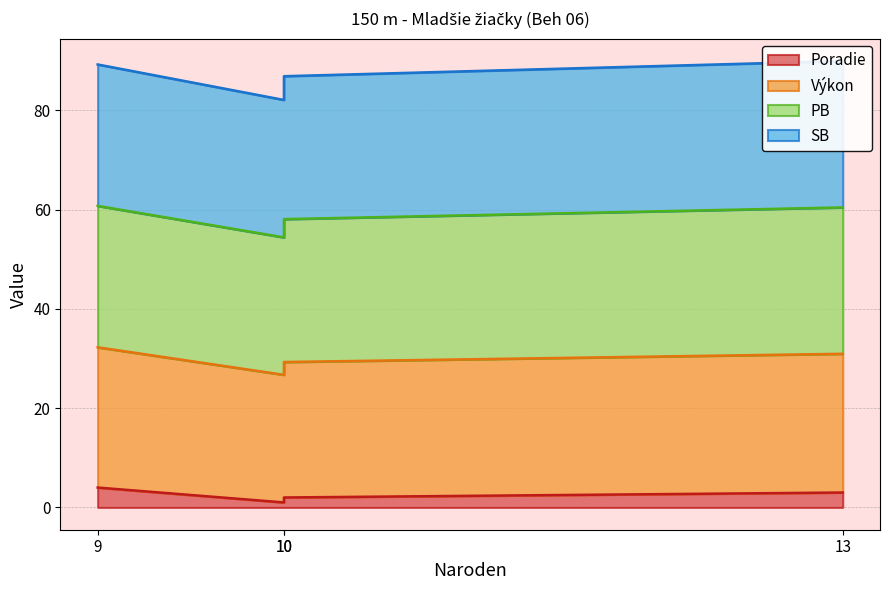

The Poradie series shows 1.1 at 9. True or false?

False